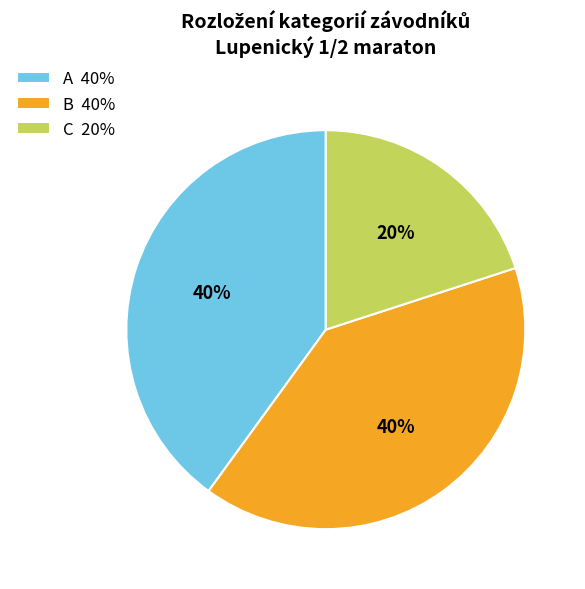

Is there any slice that represents more than half of the pie?

No